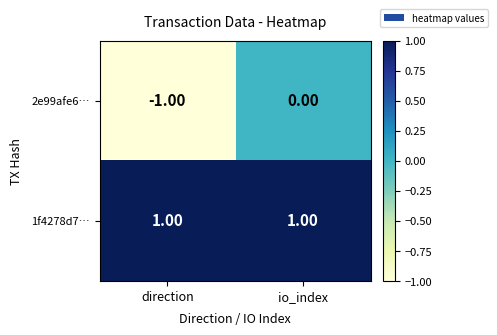

Which category has the lowest value across all series?

direction